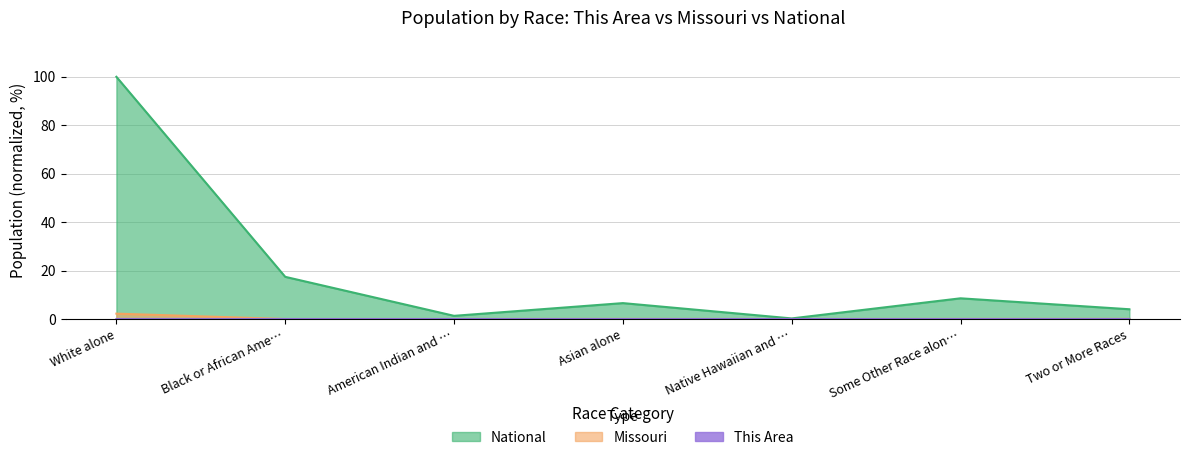

Is the value of National at White alone greater than the value of Missouri at Two or More Races?

Yes